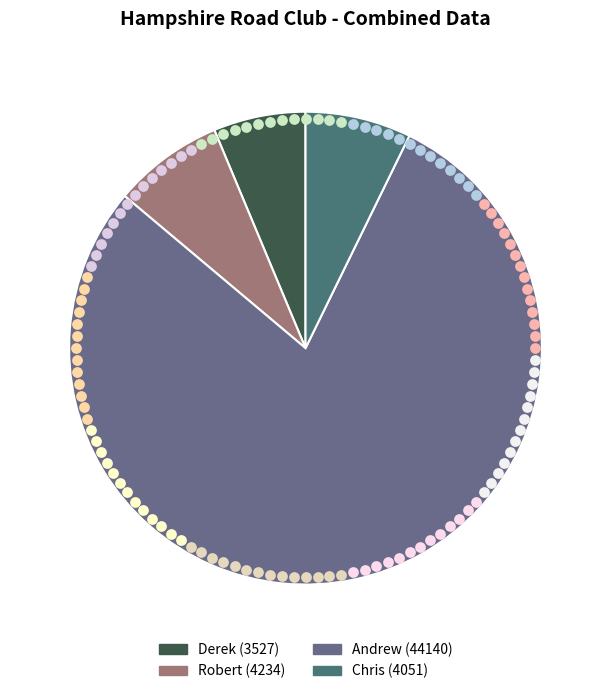

To the nearest percent, what portion does Andrew represent?

79%